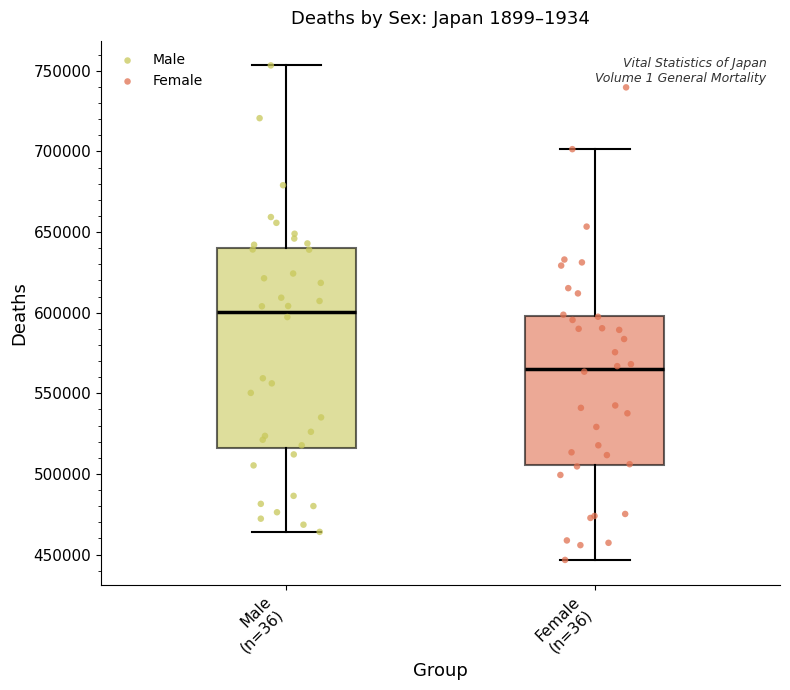

Comparing the boxes themselves (not the whiskers), which one is the tallest?

Male (n=36)